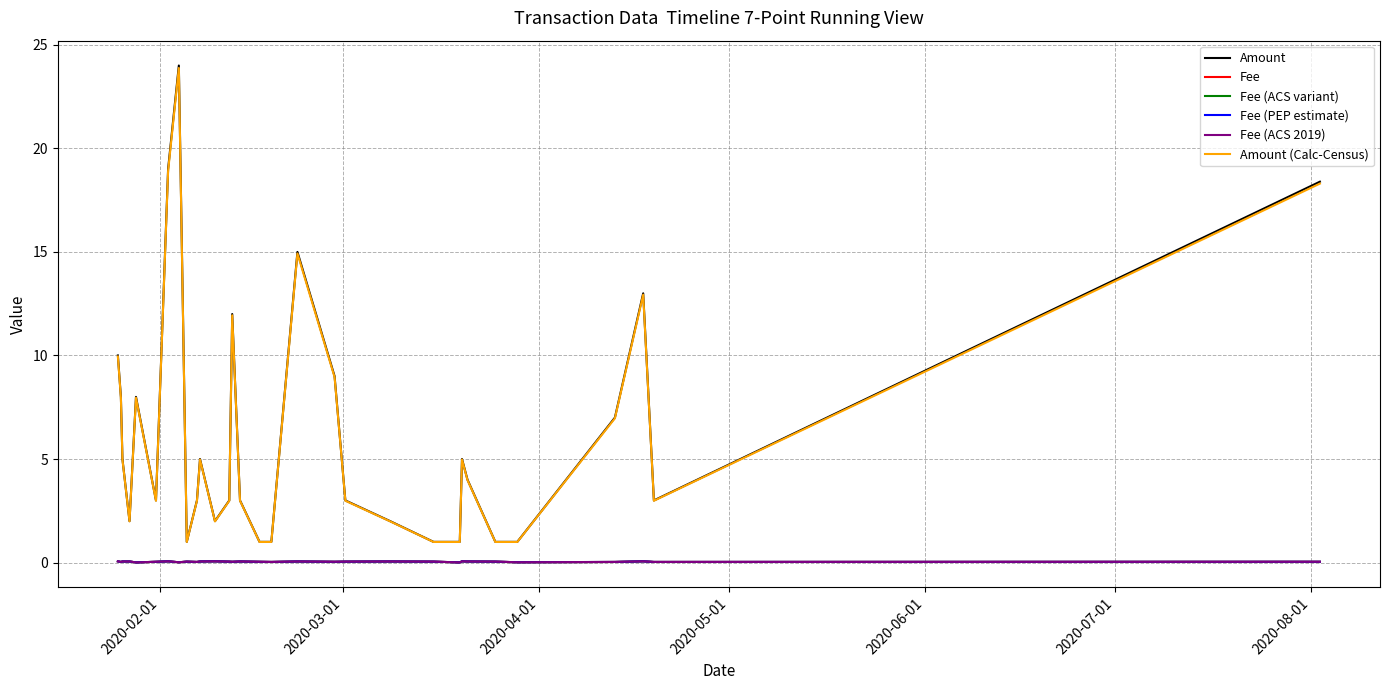

Which series has the largest range (max minus min)?

Amount